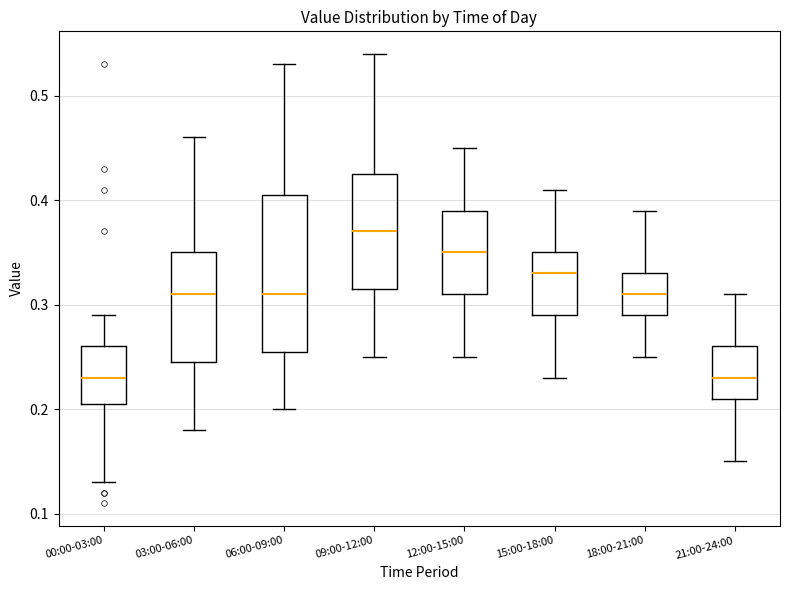

Reading left to right, transcribe this box plot: for each box, give where its median line is, the range the box spans, and where its two whiskers end, as read against the y-axis. The values are not printed on the chart, so give them approximately, as read against the axis.

00:00-03:00: median 0.23, box 0.21 to 0.26, whiskers 0.13 to 0.29
03:00-06:00: median 0.31, box 0.25 to 0.35, whiskers 0.18 to 0.46
06:00-09:00: median 0.31, box 0.26 to 0.41, whiskers 0.20 to 0.53
09:00-12:00: median 0.37, box 0.32 to 0.43, whiskers 0.25 to 0.54
12:00-15:00: median 0.35, box 0.31 to 0.39, whiskers 0.25 to 0.45
15:00-18:00: median 0.33, box 0.29 to 0.35, whiskers 0.23 to 0.41
18:00-21:00: median 0.31, box 0.29 to 0.33, whiskers 0.25 to 0.39
21:00-24:00: median 0.23, box 0.21 to 0.26, whiskers 0.15 to 0.31